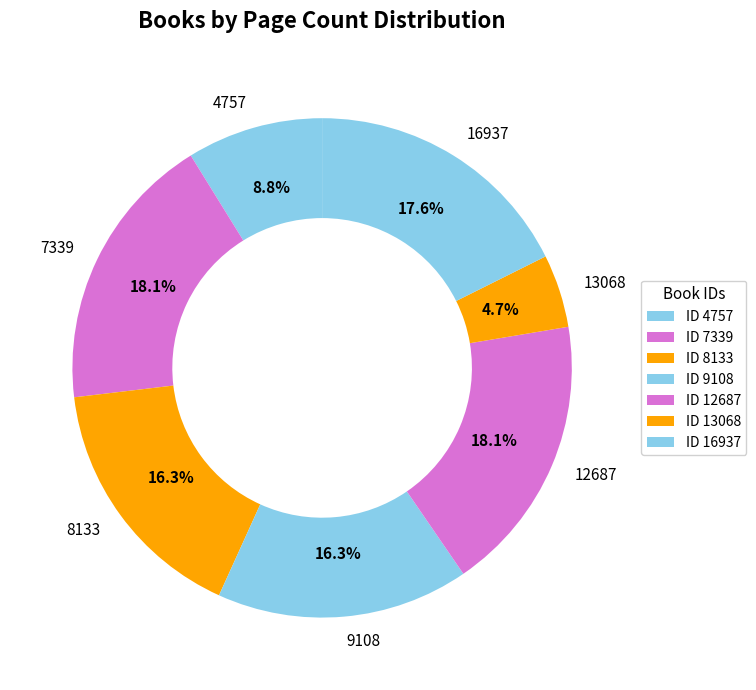

Is 4757 the majority of the pie?

No